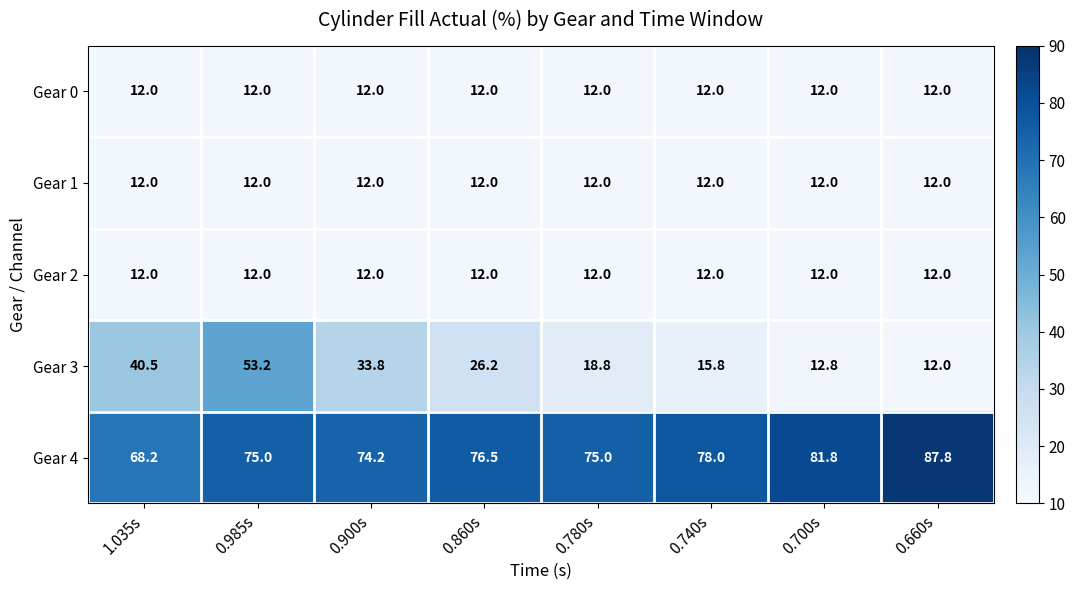

At which label does Gear 3 reach its peak?

0.985s